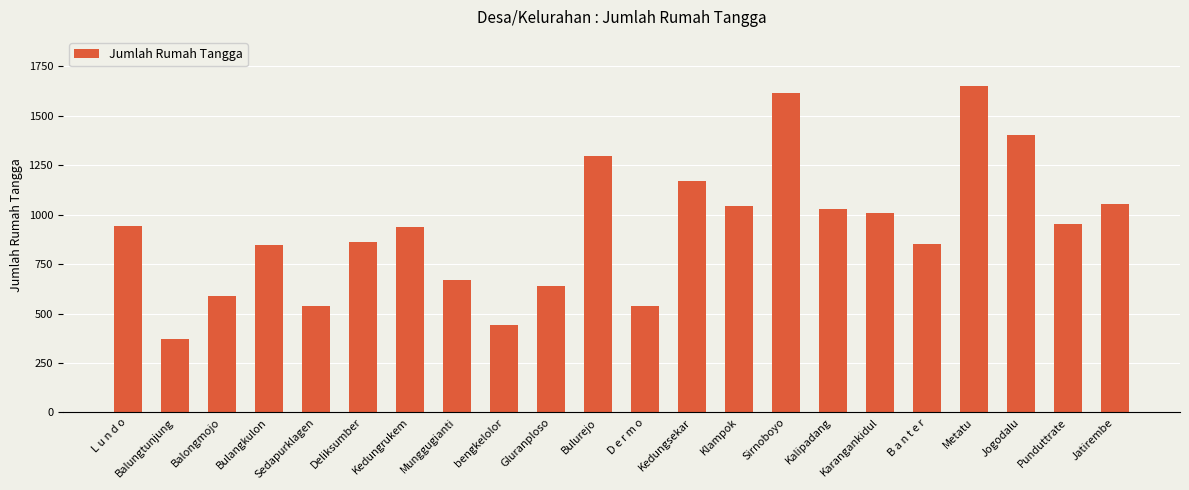

What is the ratio of the value at Kedungsekar to the value at Bulurejo?

0.9